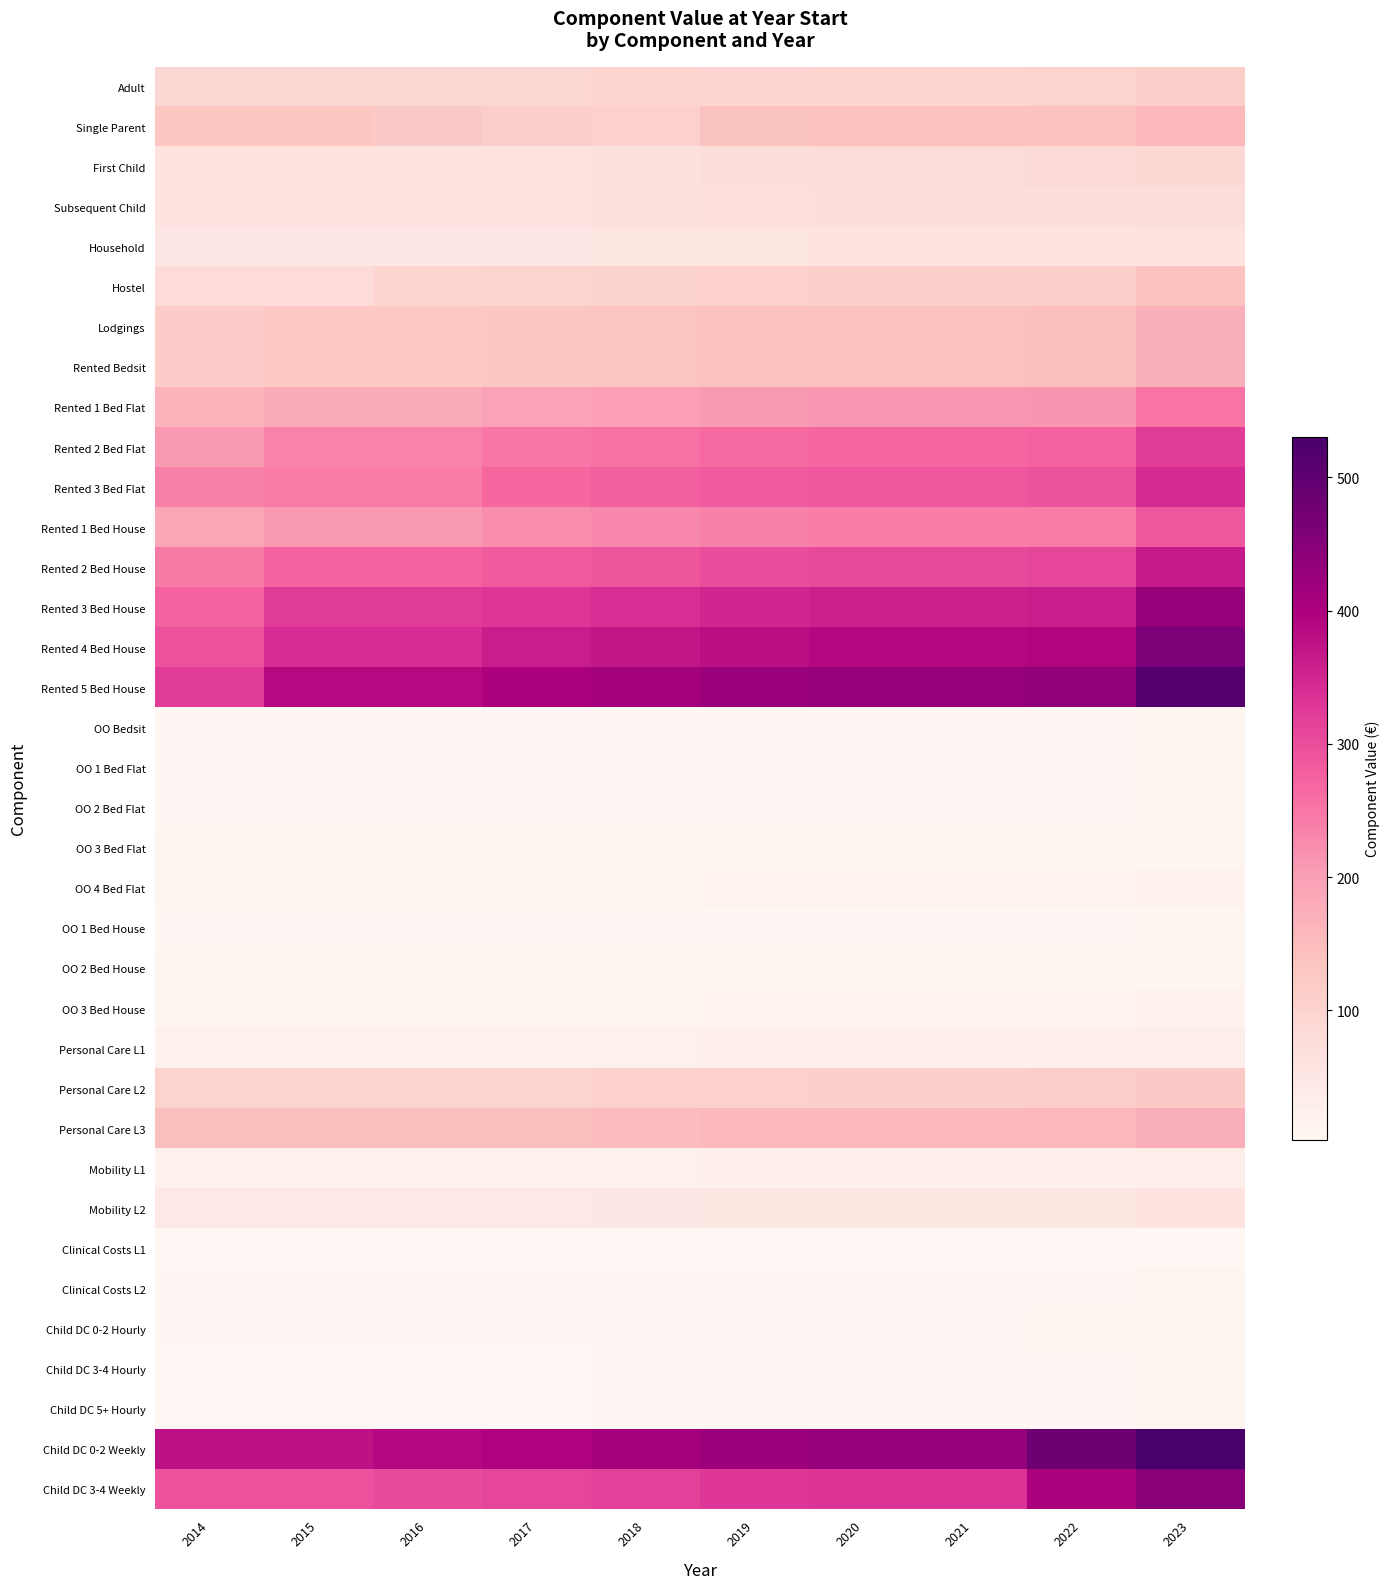

At how many categories does at least one series exceed 238?

10